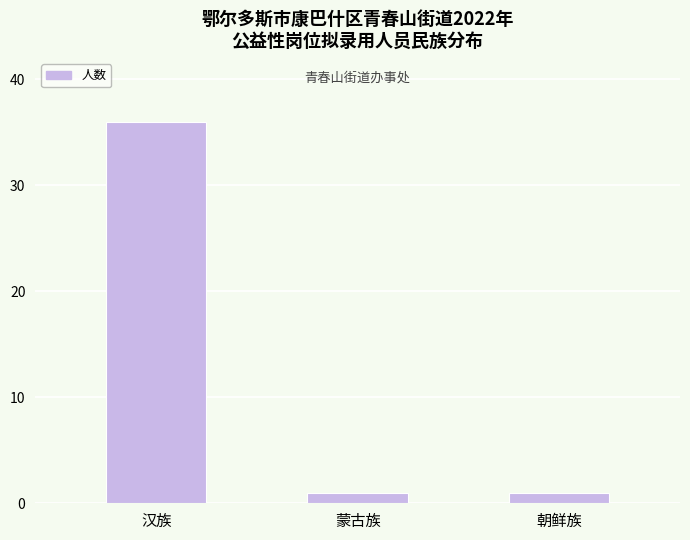

Which has a higher value, 汉族 or 蒙古族?

汉族